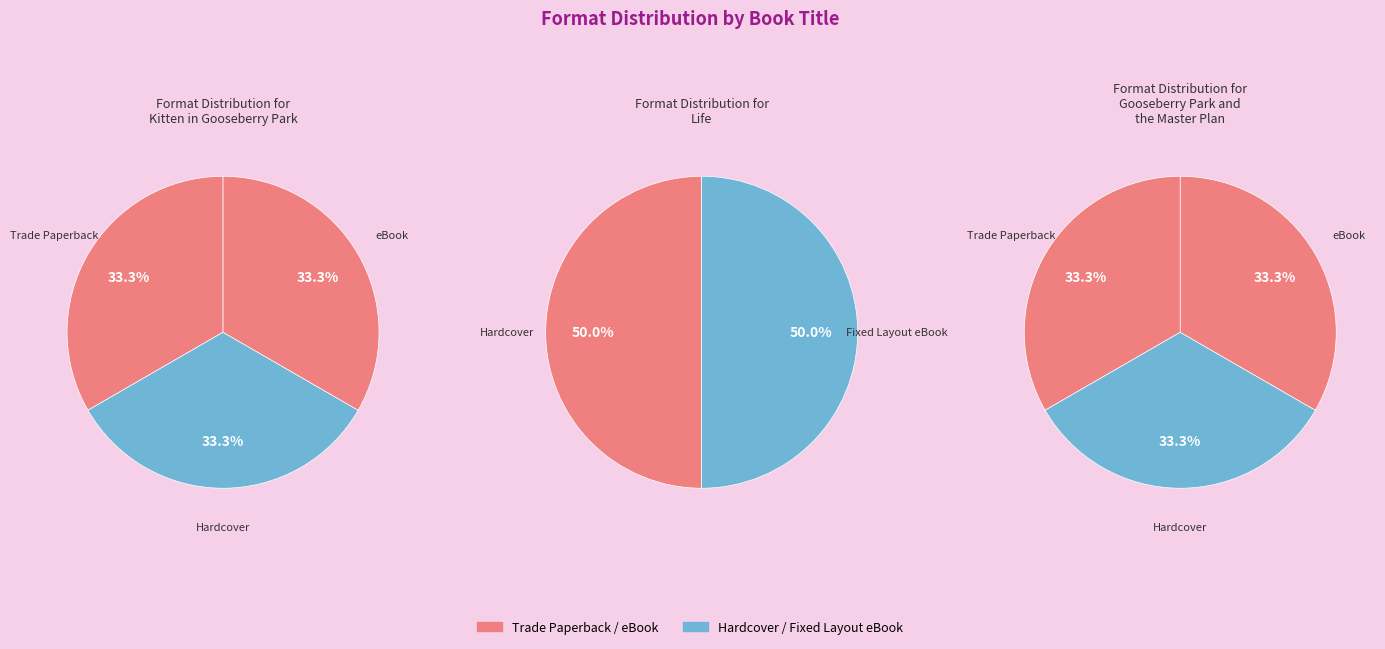

Which has a higher value, eBook or Hardcover?

eBook